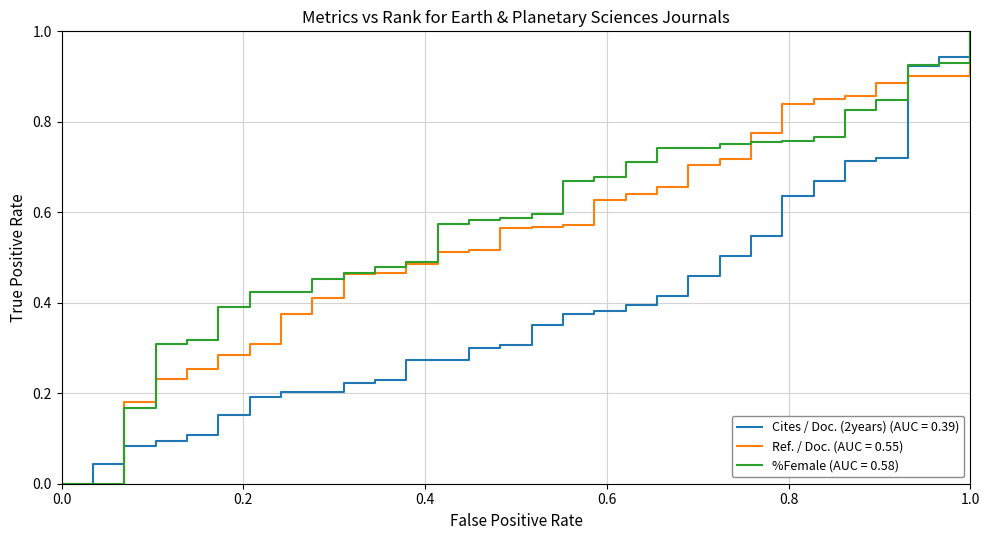

What is the highest value of the Cites / Doc. (2years) (AUC = 0.39) series?

1.0